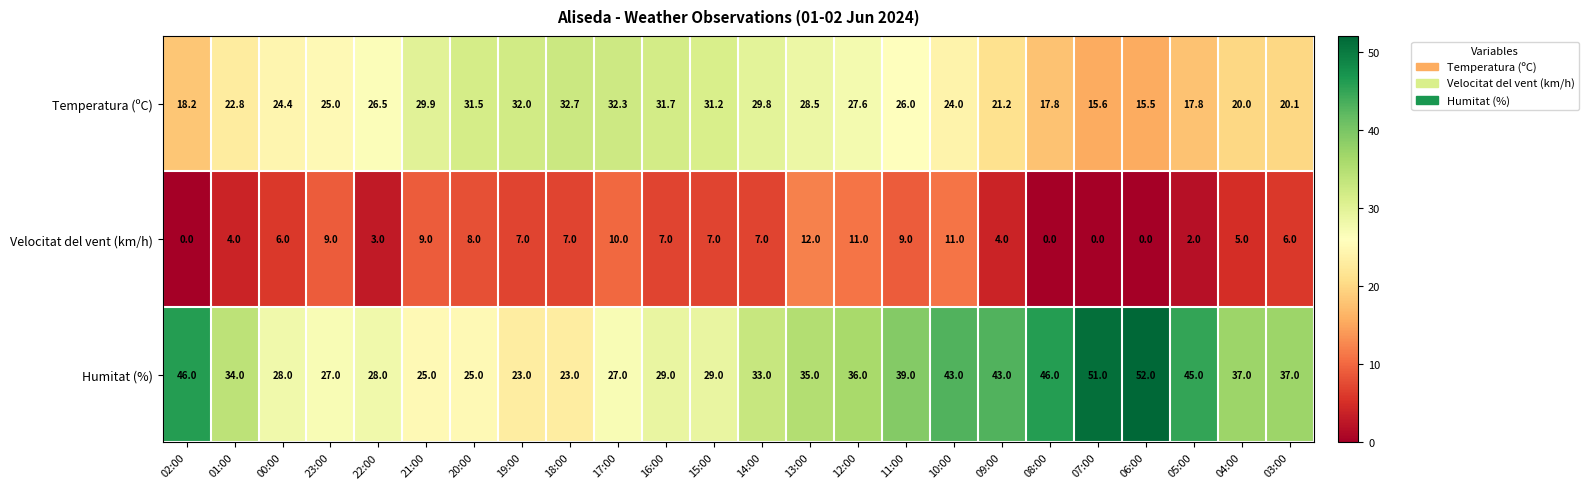

Where does the Velocitat del vent (km/h) series first go above 7?

23:00